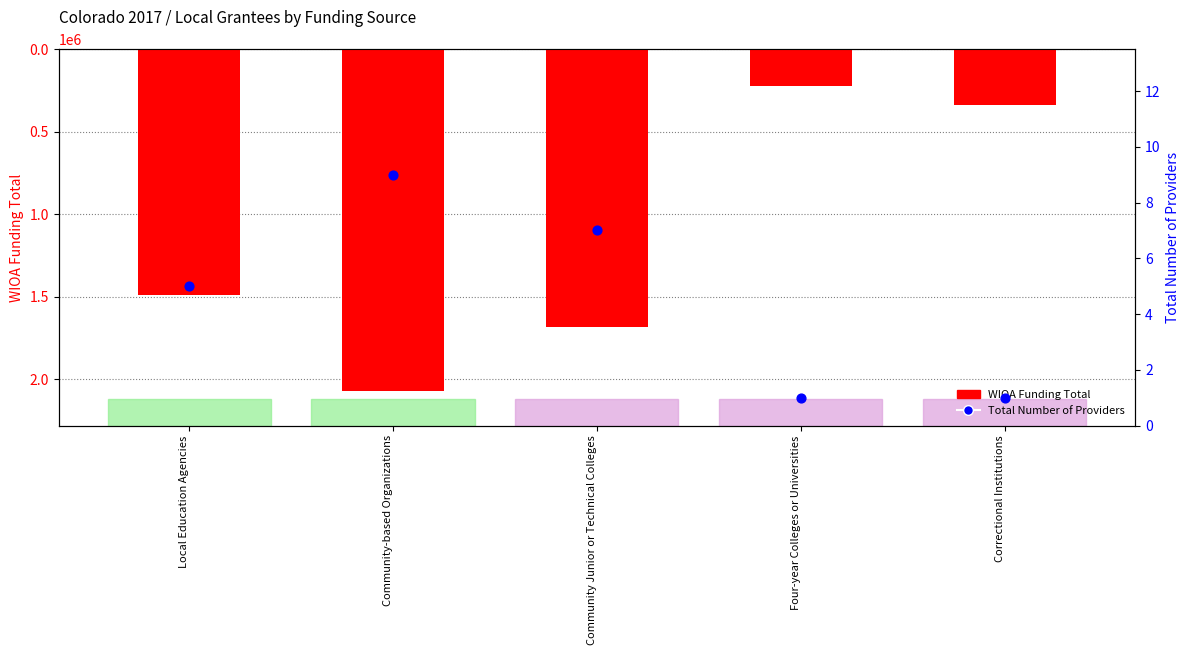

What are all the series names shown in the legend?

WIOA Funding Total, Total Number of Providers